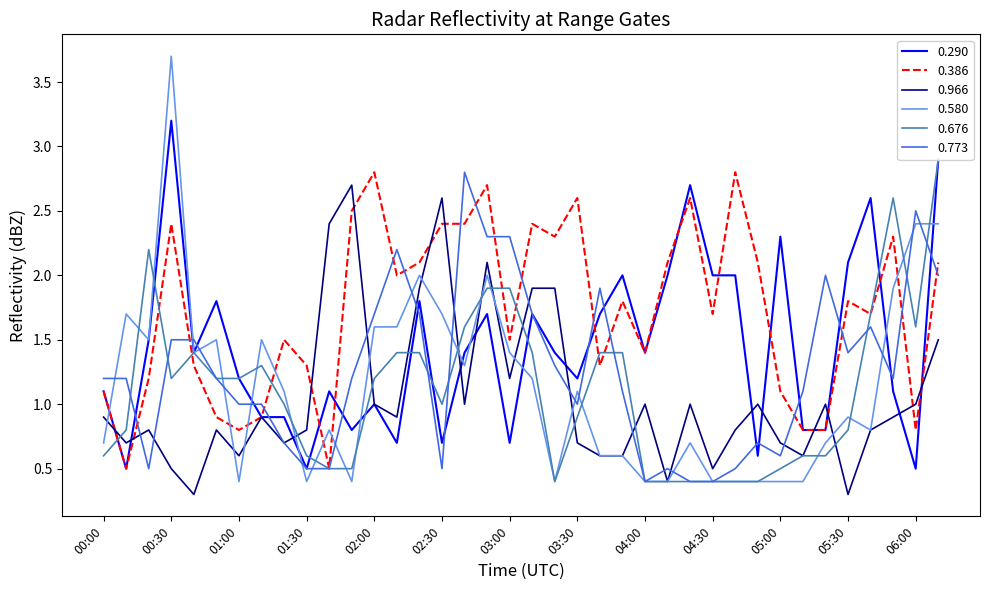

Which series ends up on top after the final intersection of 0.290 and 0.773?

0.290